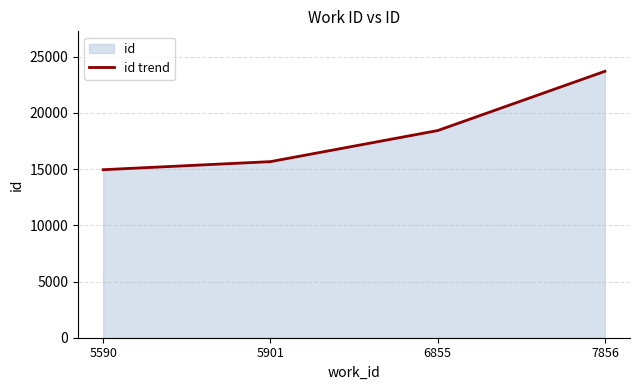

True or false: the data has more than 1 interior local peaks.

False